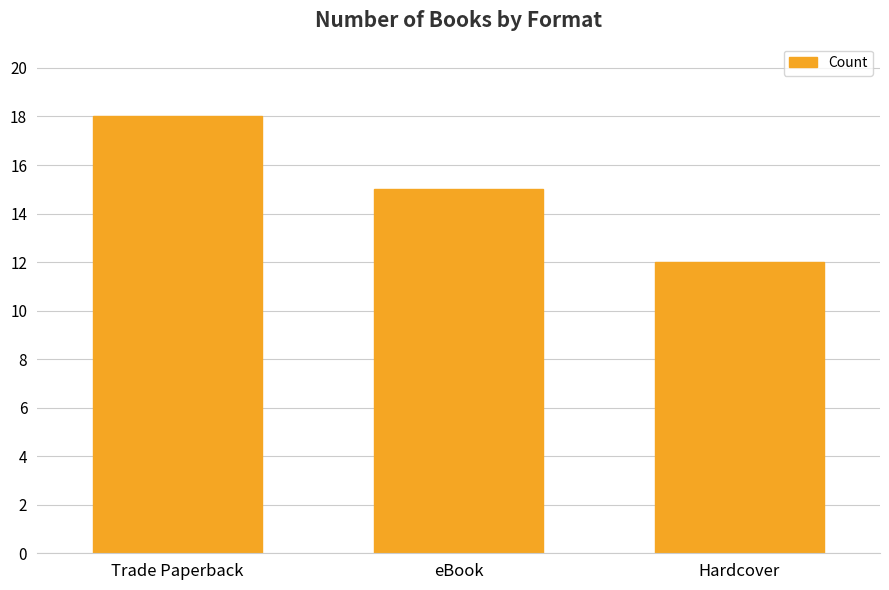

How many bars are there in total?

3